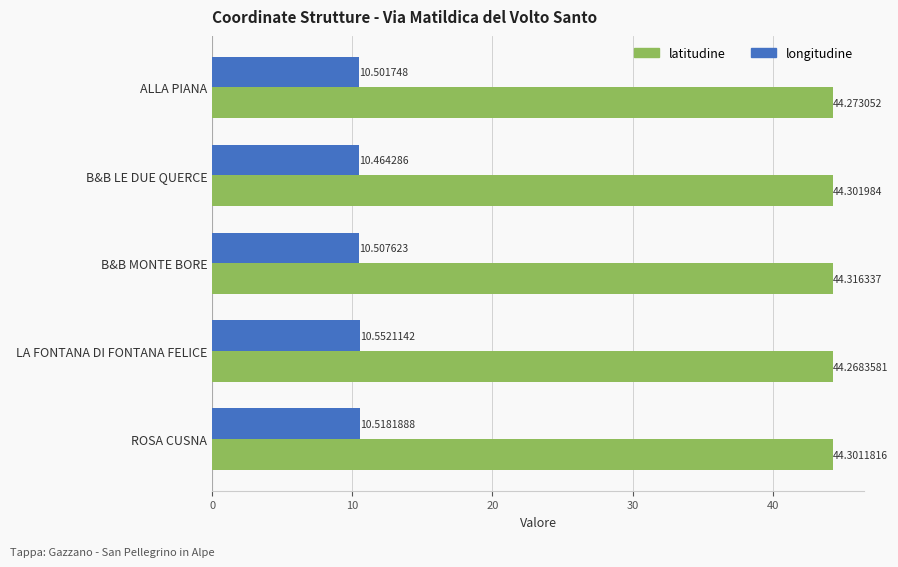

At which category does the chart reach its minimum across all series?

B&B LE DUE QUERCE